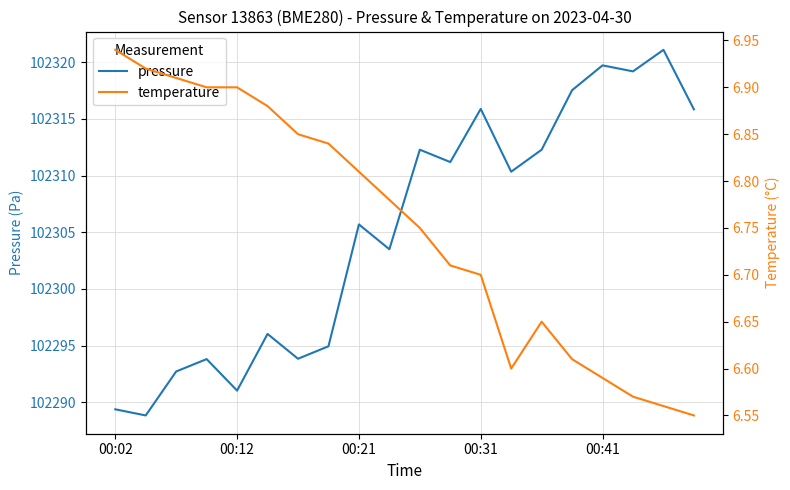

True or false: pressure has a value of 46693.1 at 00:31.

False